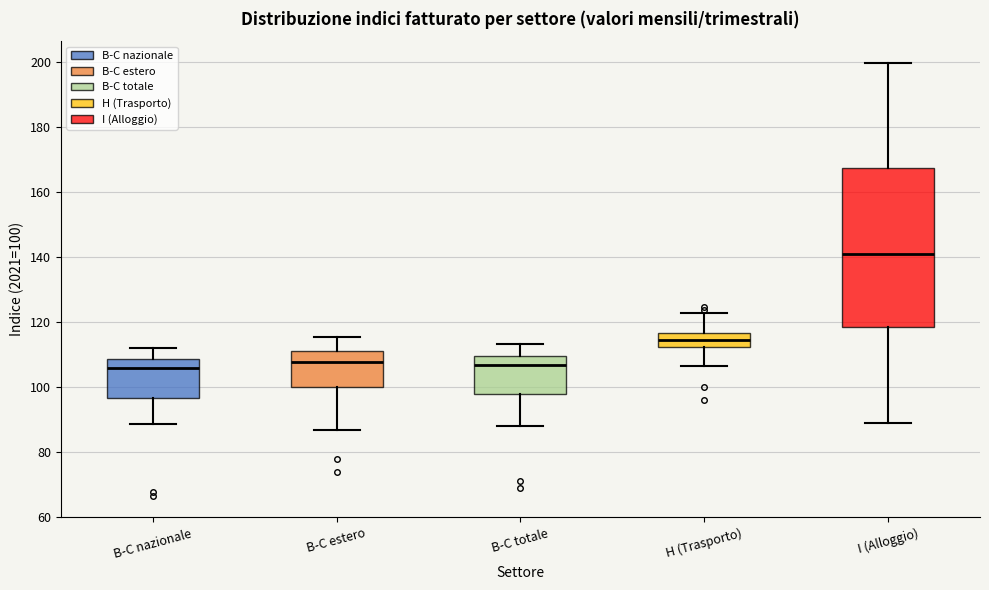

Where is the lower edge of the box for I (Alloggio) on the y-axis? The values are not printed on the chart, so give them approximately, as read against the axis.

118